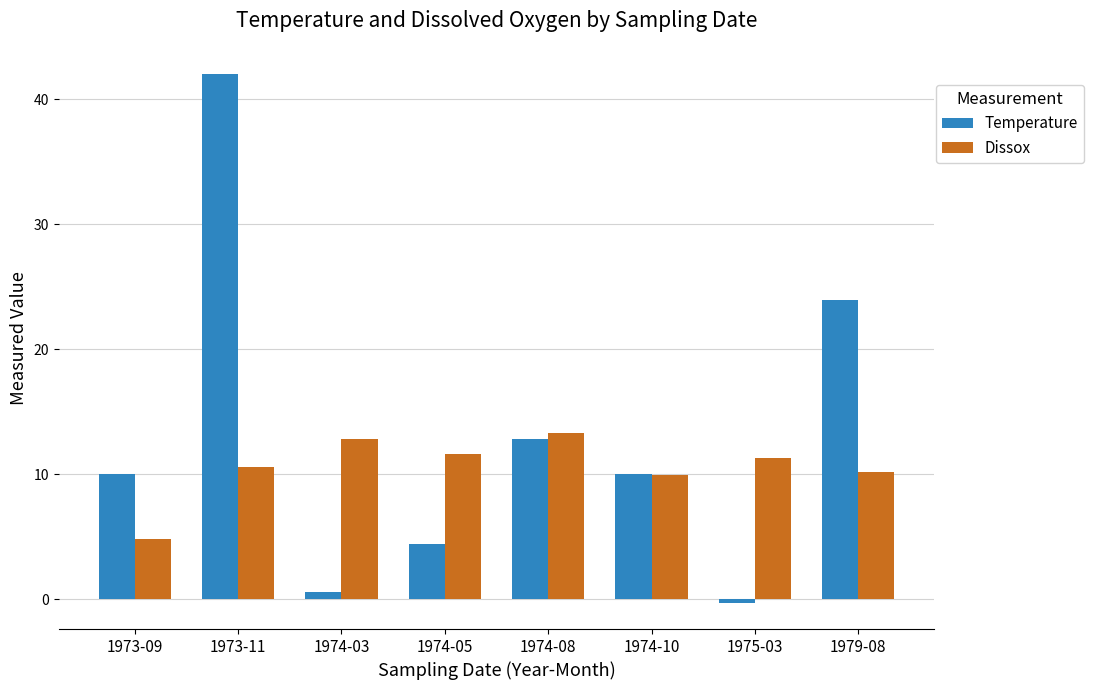

Where is Temperature nearest to the value 20?

1979-08